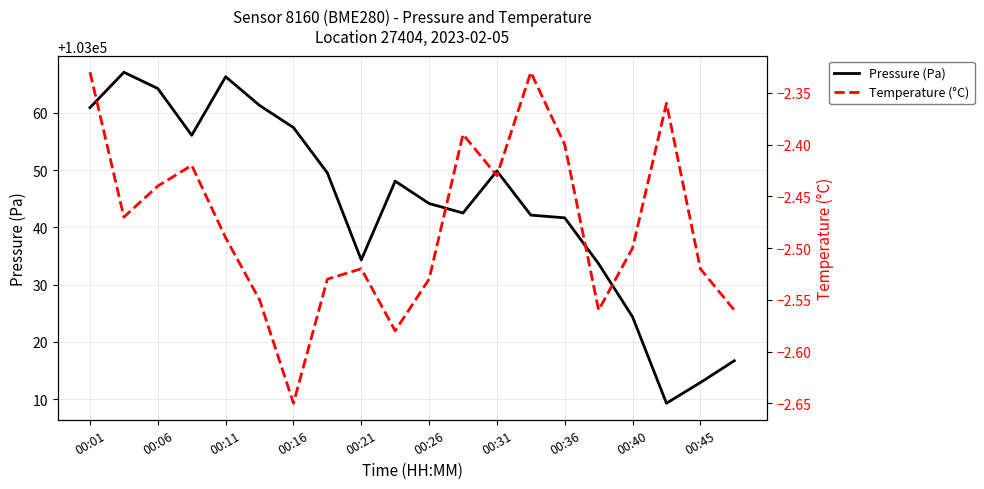

What are all the series names shown in the legend?

Pressure (Pa), Temperature (°C)